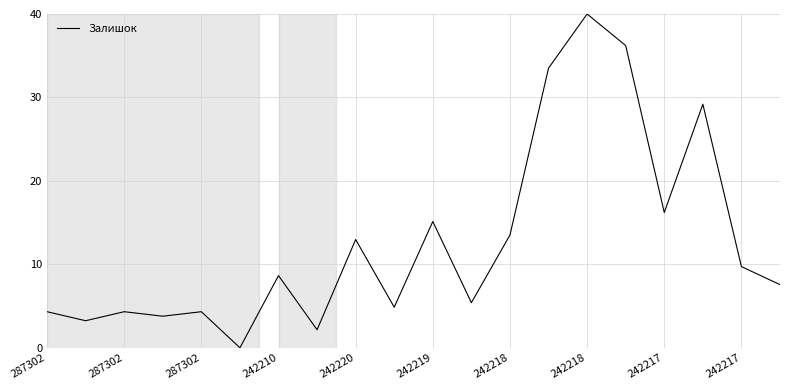

What is the difference between the maximum and minimum values?

40.0